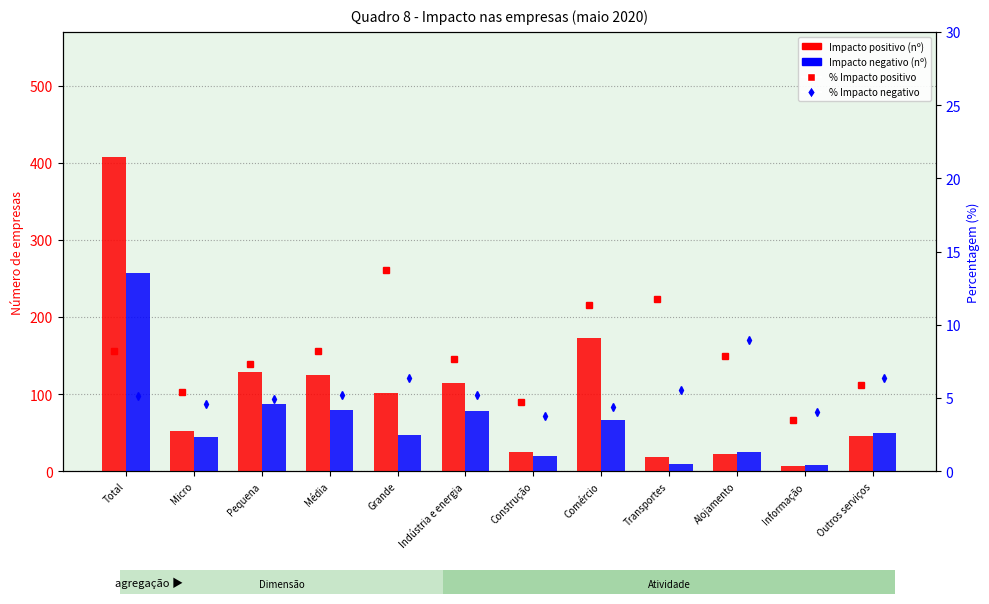

The Impacto positivo (nº) series shows 25.0 at Construção. True or false?

True